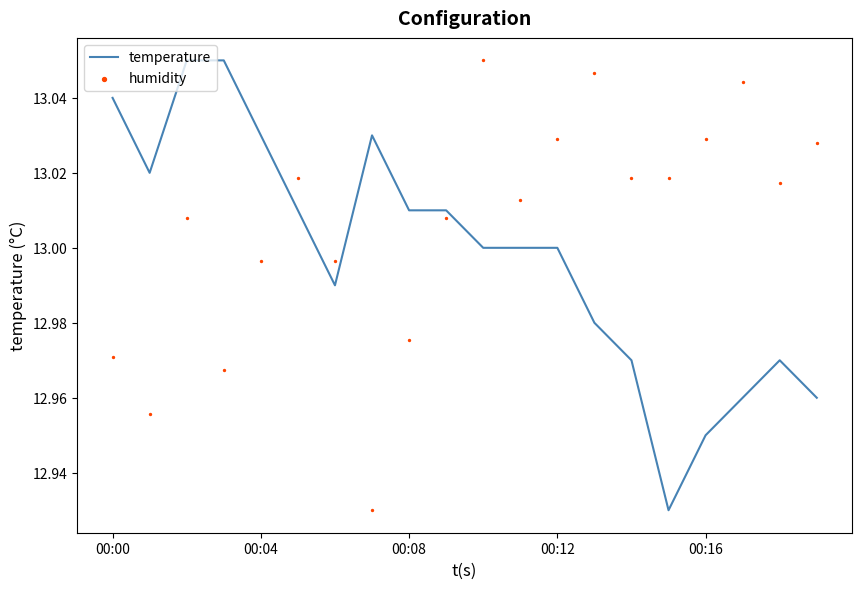

What is the total value across all series at 00:04?

26.0